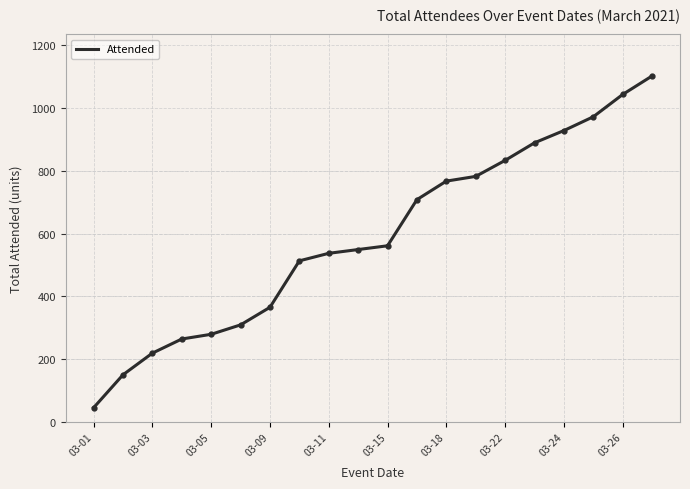

What is the minimum value shown in the chart?

45